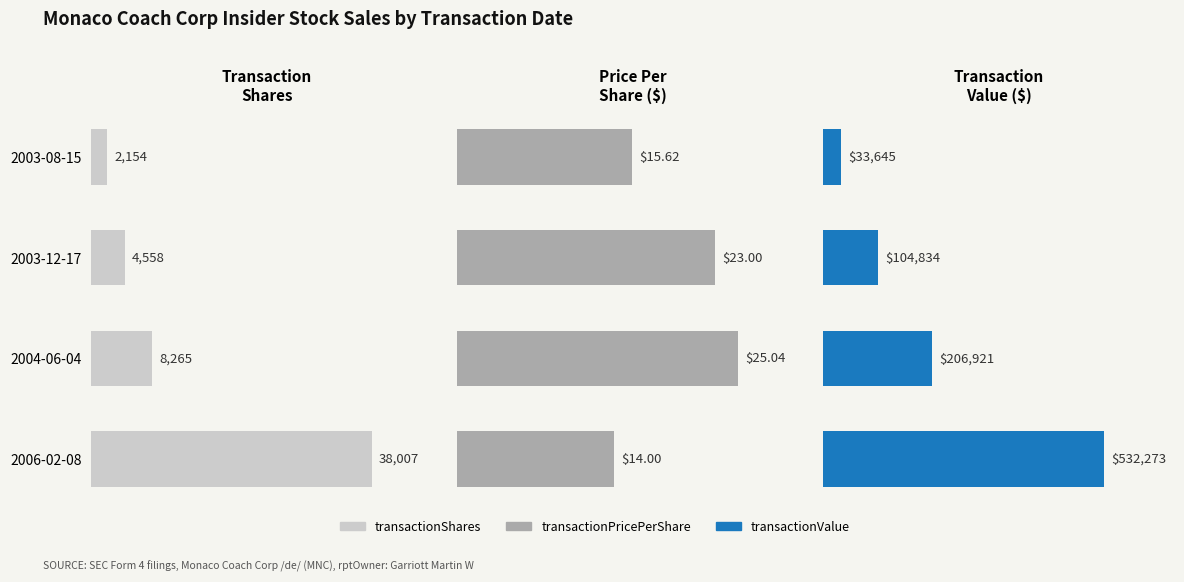

Does the chart contain any negative values?

No